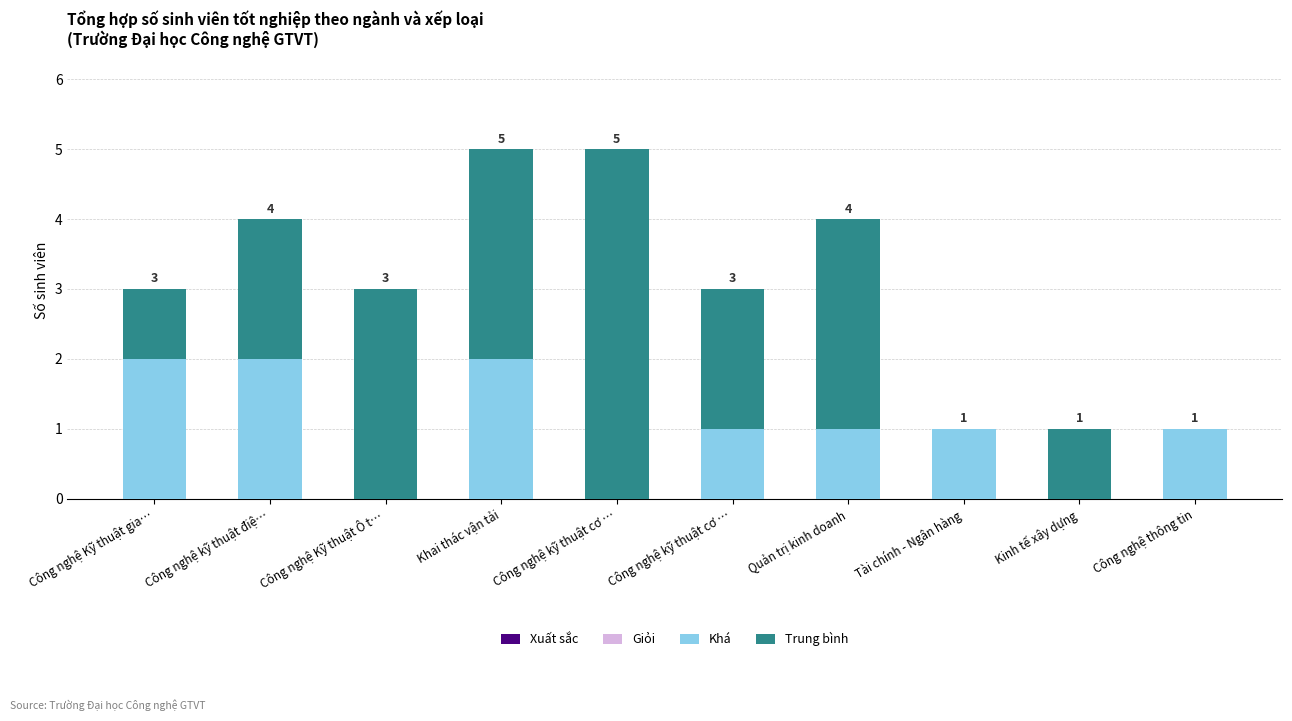

What is the total value across all series at Công nghệ thông tin?

1